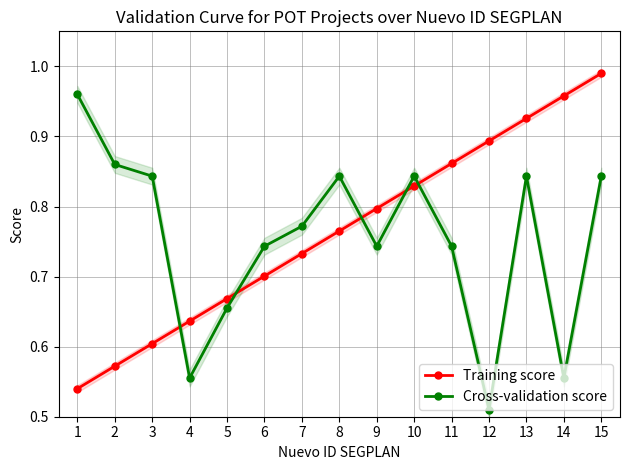

At which label is Training score closest to 0?

1